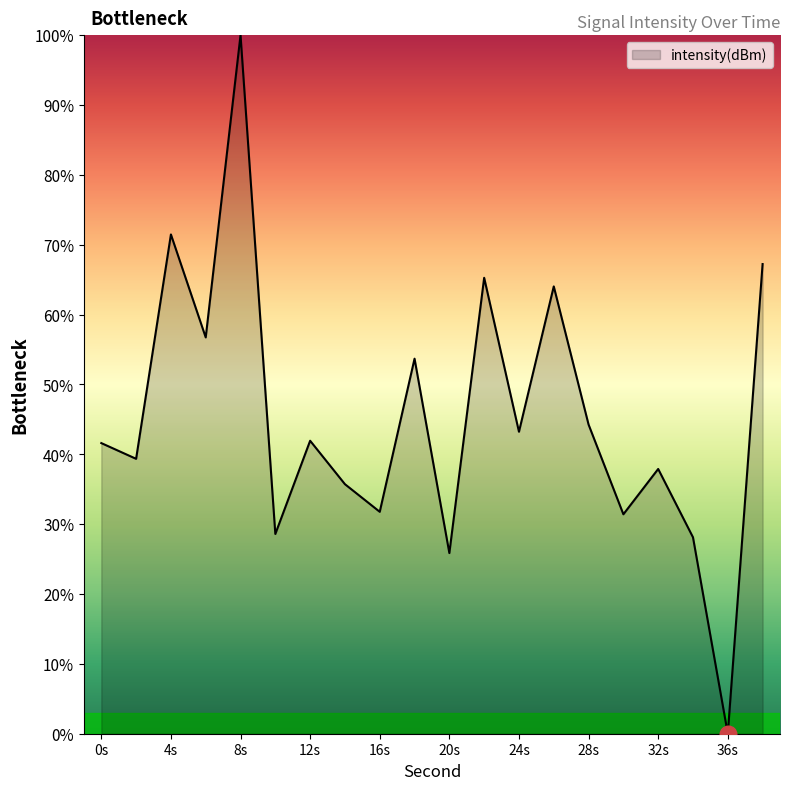

What is the maximum value shown in the chart?

100.0